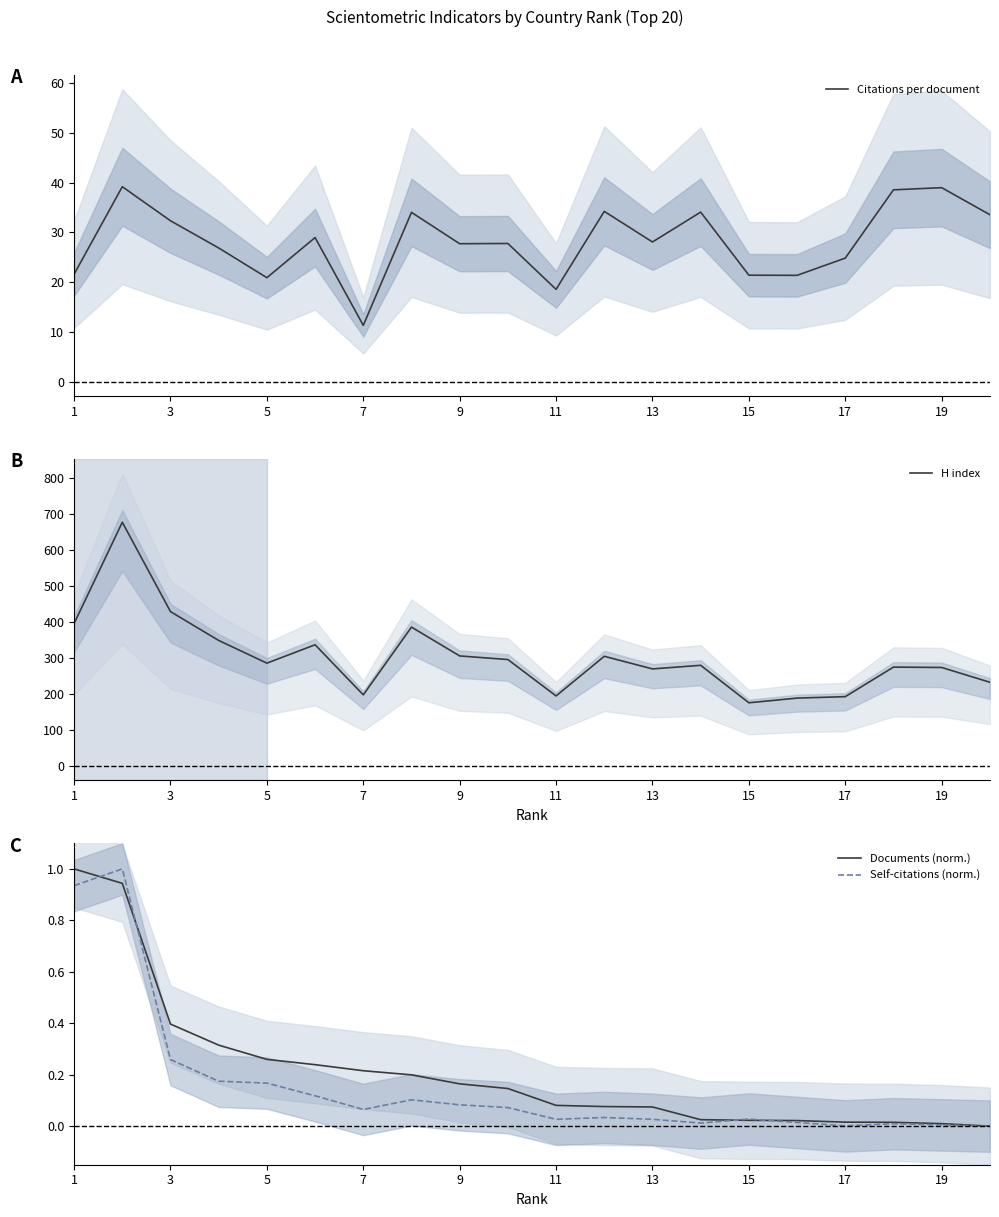

The Self-citations (norm.) series shows 0.0 at 7. True or false?

False